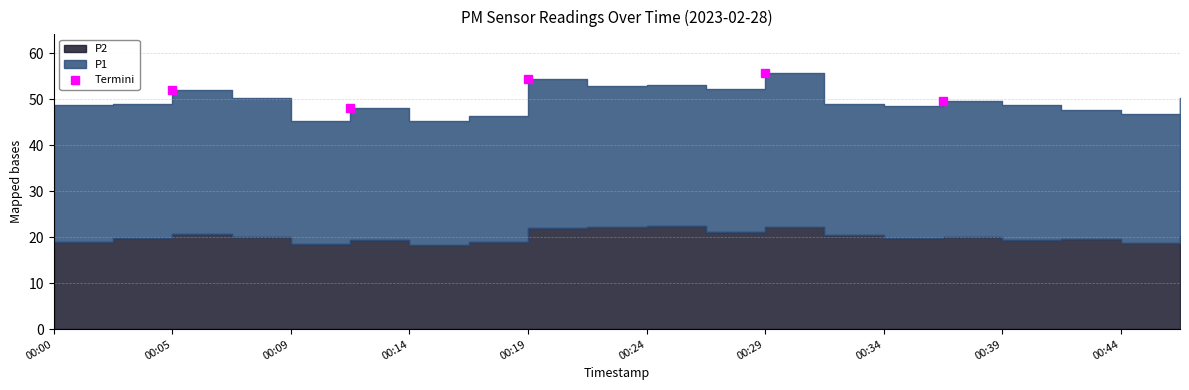

Is the value of P1 at 00:46 greater than the value of P2 at 00:41?

Yes